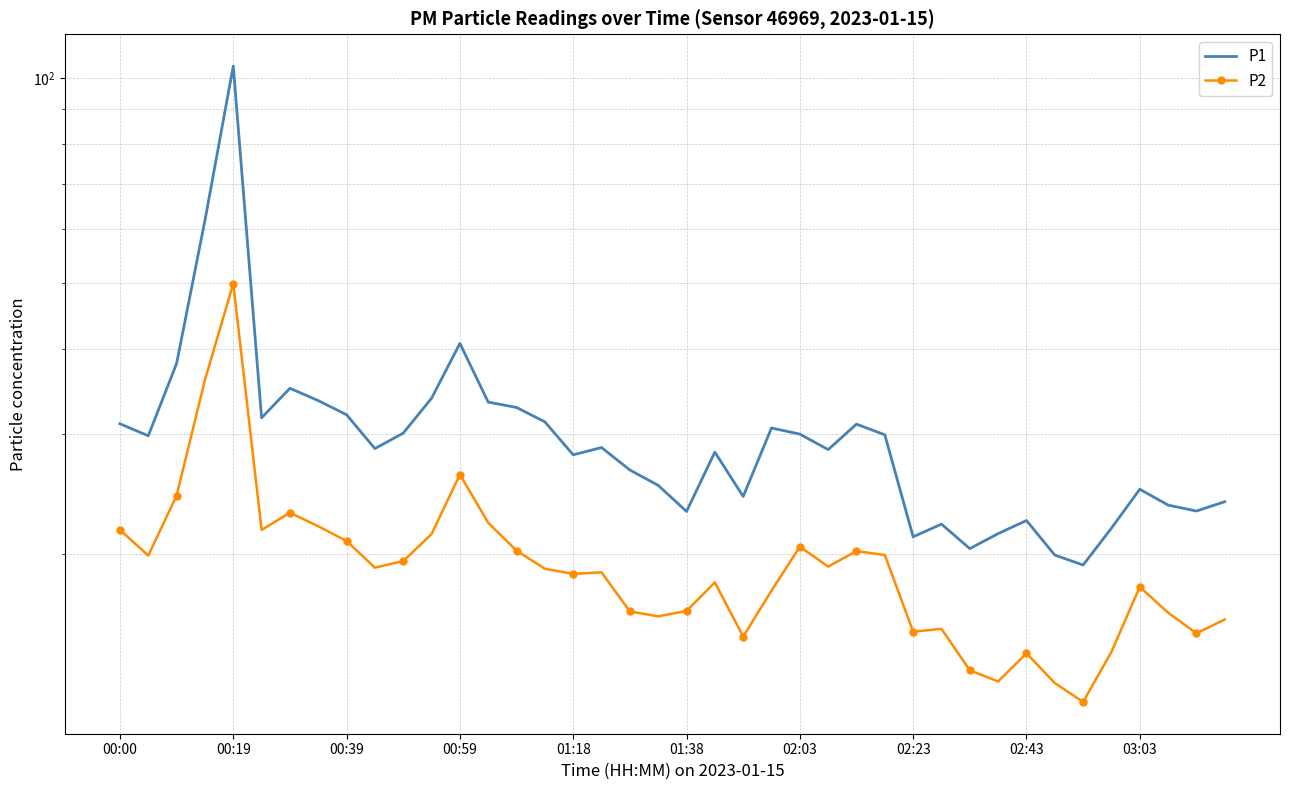

How many values in the P1 series are below 28?

17